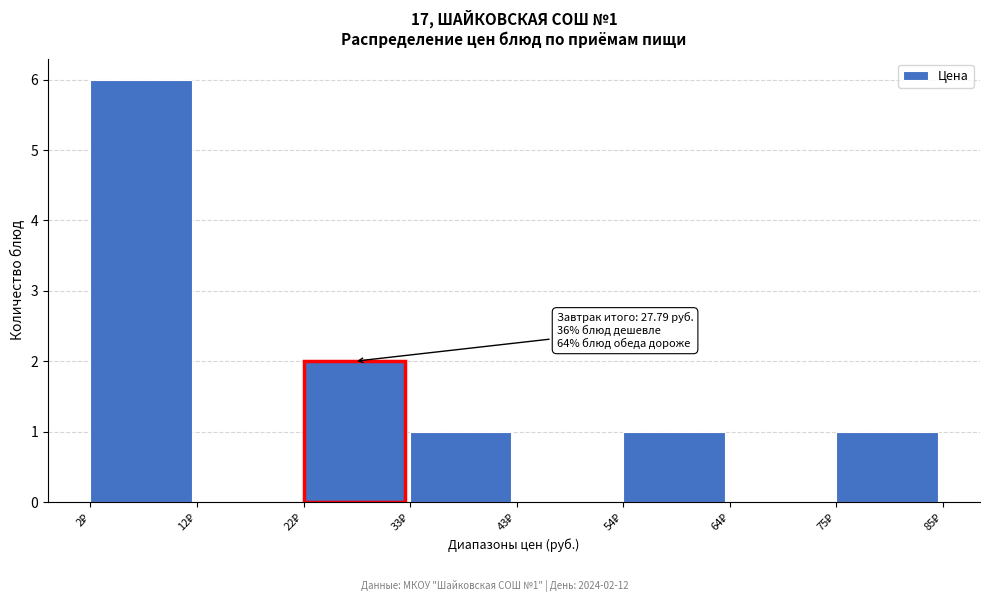

Which range on the x-axis has the tallest bar?

2 to 12